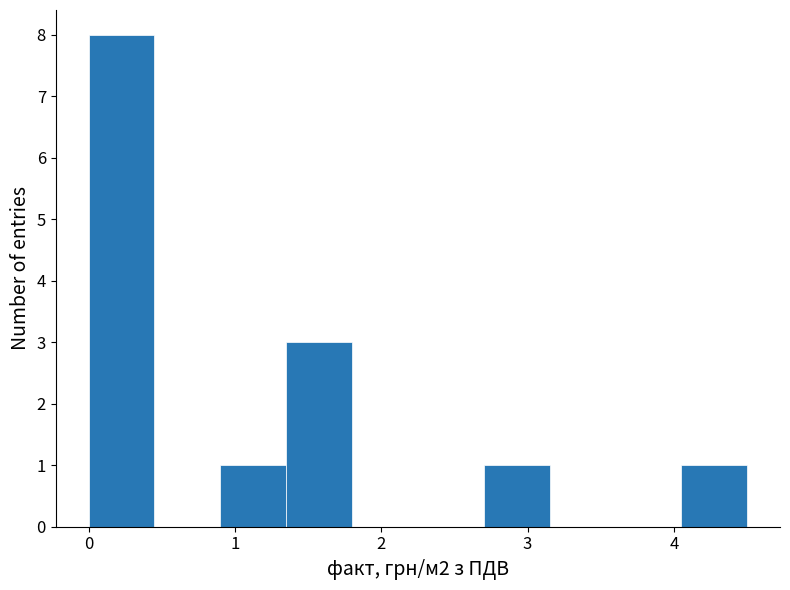

Reading left to right, list every bar in this chart as the range it spans on the x-axis followed by its height. Neither the bar edges nor the heights are printed on the chart, so give them approximately, as read against the axes.

0.0 to 0.5: 8
0.5 to 0.9: 0
0.9 to 1.4: 1
1.4 to 1.8: 3
1.8 to 2.3: 0
2.3 to 2.7: 0
2.7 to 3.2: 1
3.2 to 3.6: 0
3.6 to 4.1: 0
4.1 to 4.5: 1